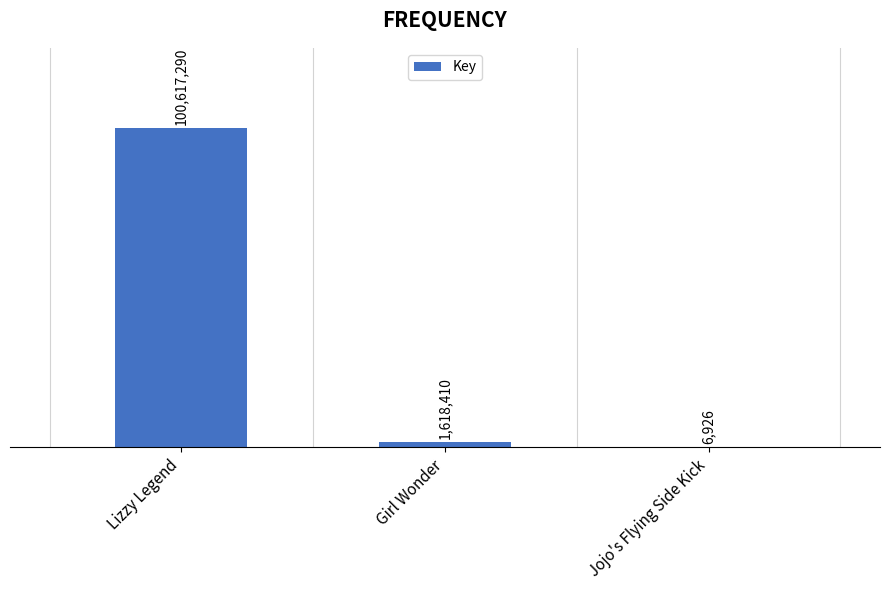

What is the difference between the maximum and minimum values?

100610364